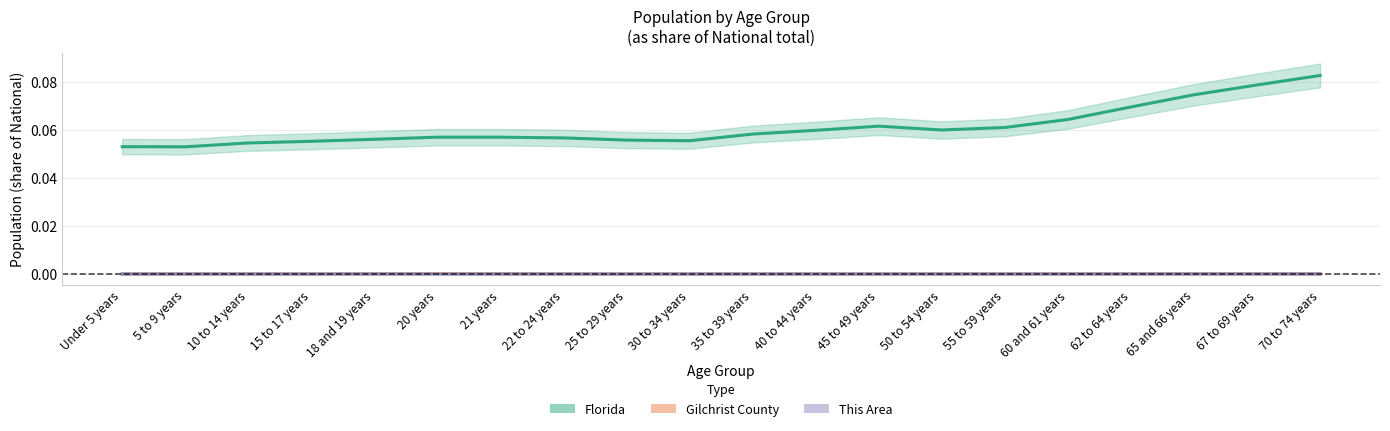

What is the label of the 11th point from the left?

35 to 39 years